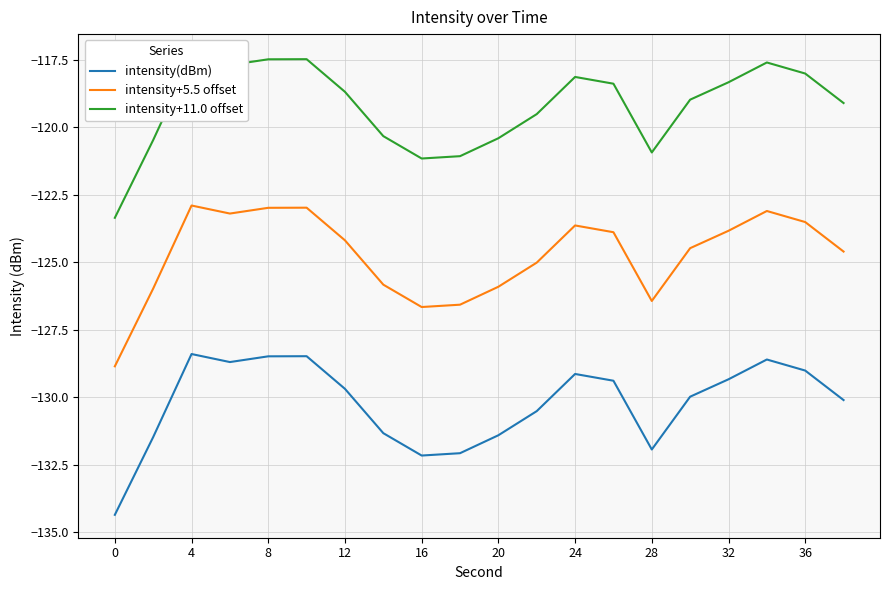

What are all the series names shown in the legend?

intensity(dBm), intensity+5.5 offset, intensity+11.0 offset